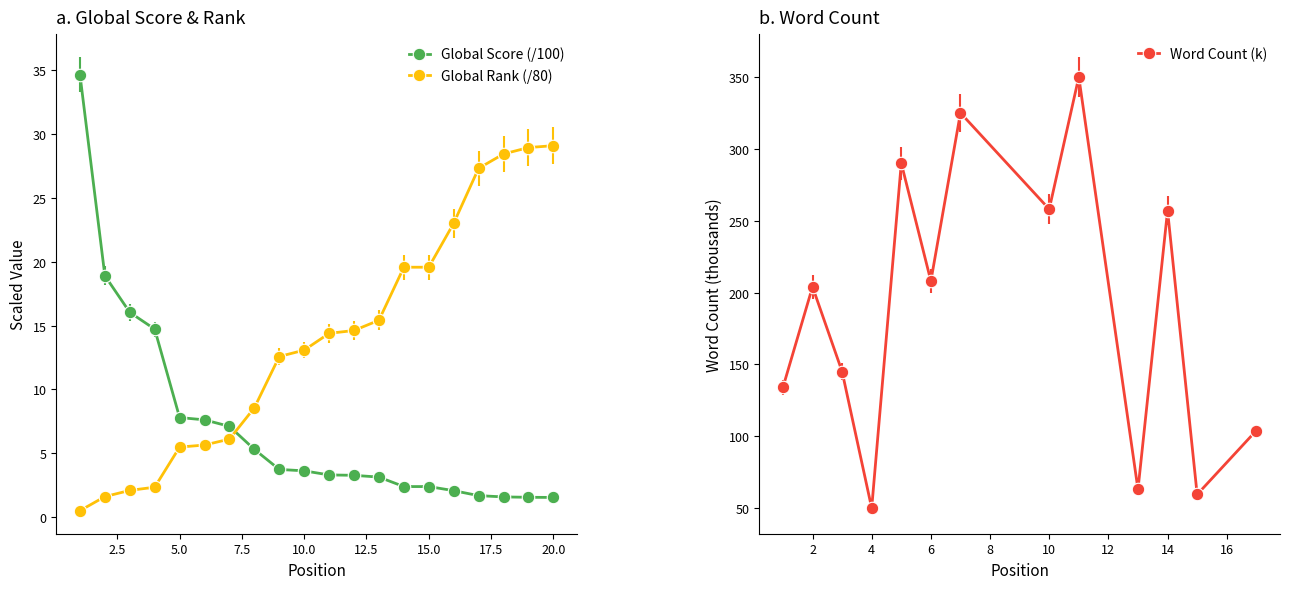

Rank the series by their average value, from highest to lowest.

Global Rank, Global Score